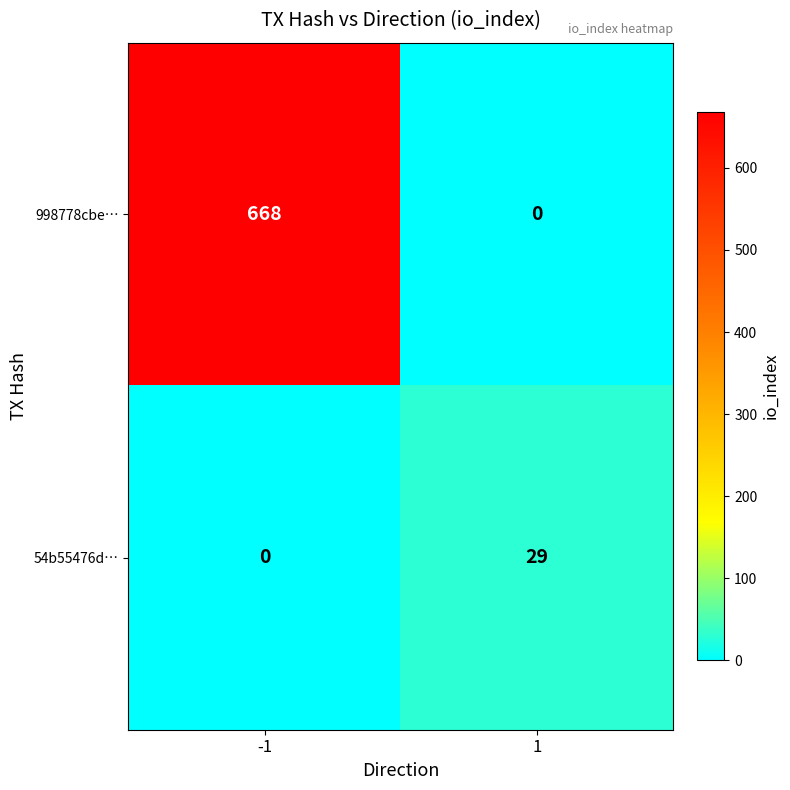

Reading left to right, extract all data points from this chart.

998778cbe…: -1=668	1=0
54b55476d…: -1=0	1=29